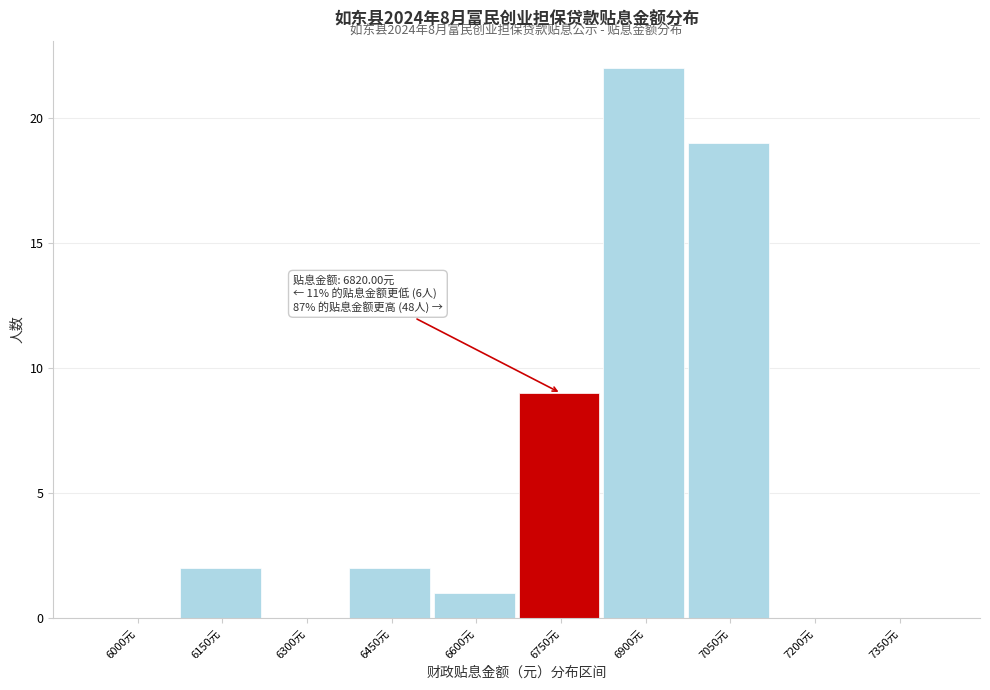

Reading left to right, list all the values displayed in this chart.

6000元=0	6150元=2	6300元=0	6450元=2	6600元=1	6750元=9	6900元=22	7050元=19	7200元=0	7350元=0